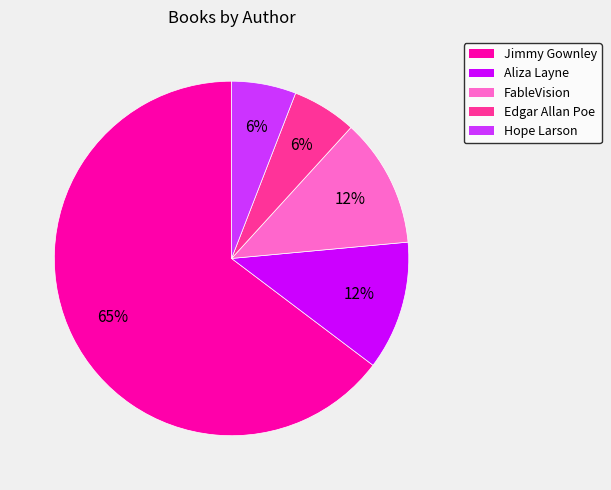

Is there any slice that represents more than half of the pie?

Yes